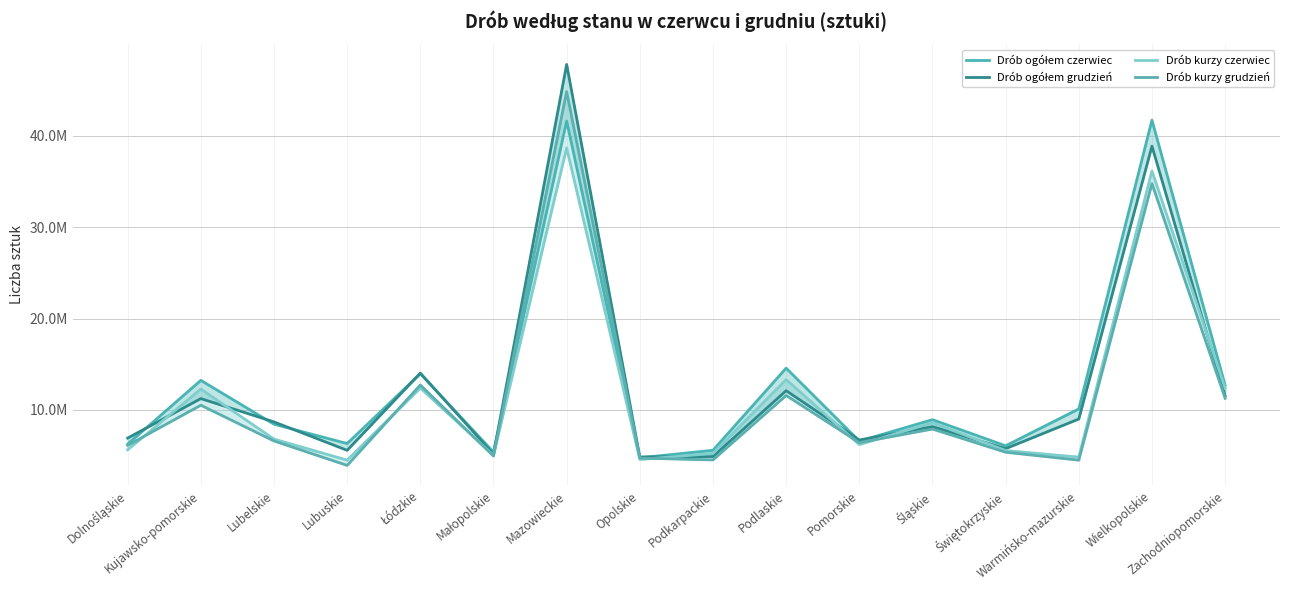

What is the label of the 8th point from the right?

Podkarpackie